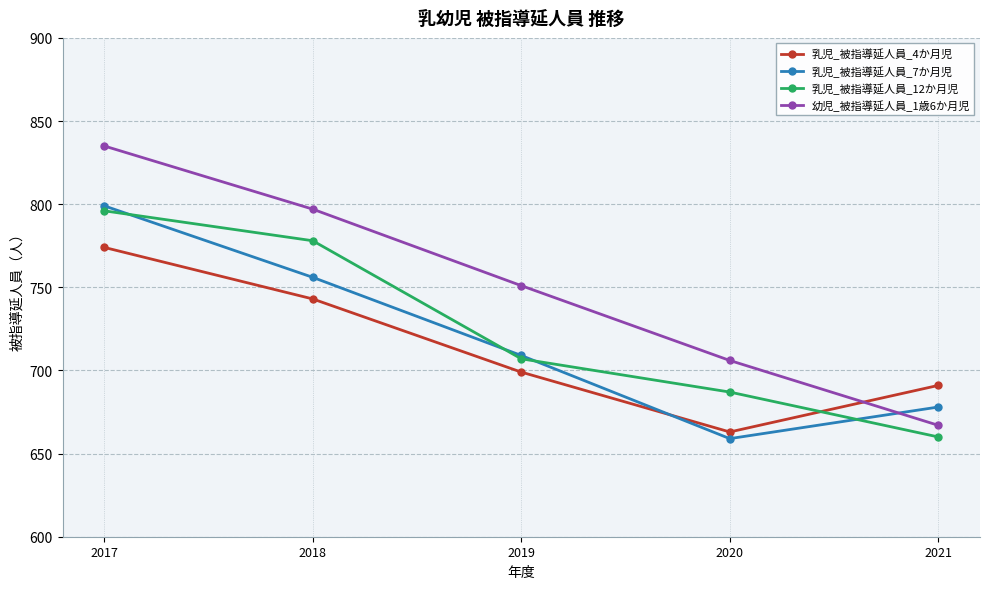

Reading left to right, extract all data points from this chart.

乳児_被指導延人員_4か月児: 774	743	699	663	691
乳児_被指導延人員_7か月児: 799	756	709	659	678
乳児_被指導延人員_12か月児: 796	778	707	687	660
幼児_被指導延人員_1歳6か月児: 835	797	751	706	667